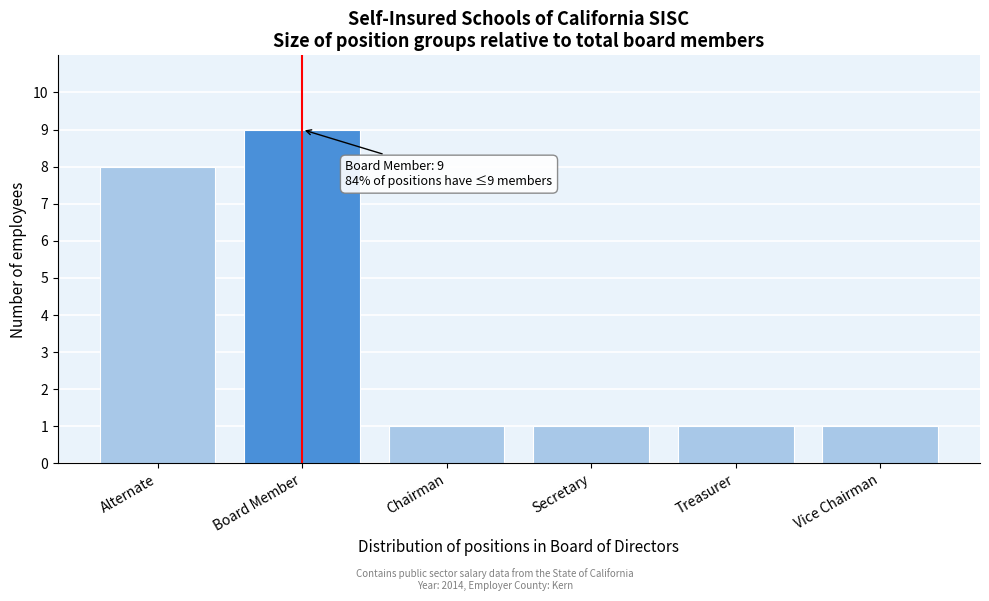

Reading right to left, list all the values displayed in this chart.

1	1	1	1	9	8